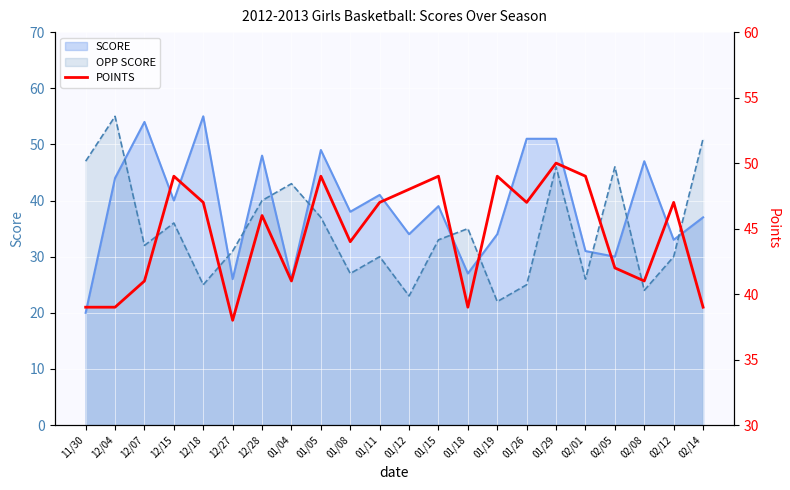

How many lines are shown in the chart?

1